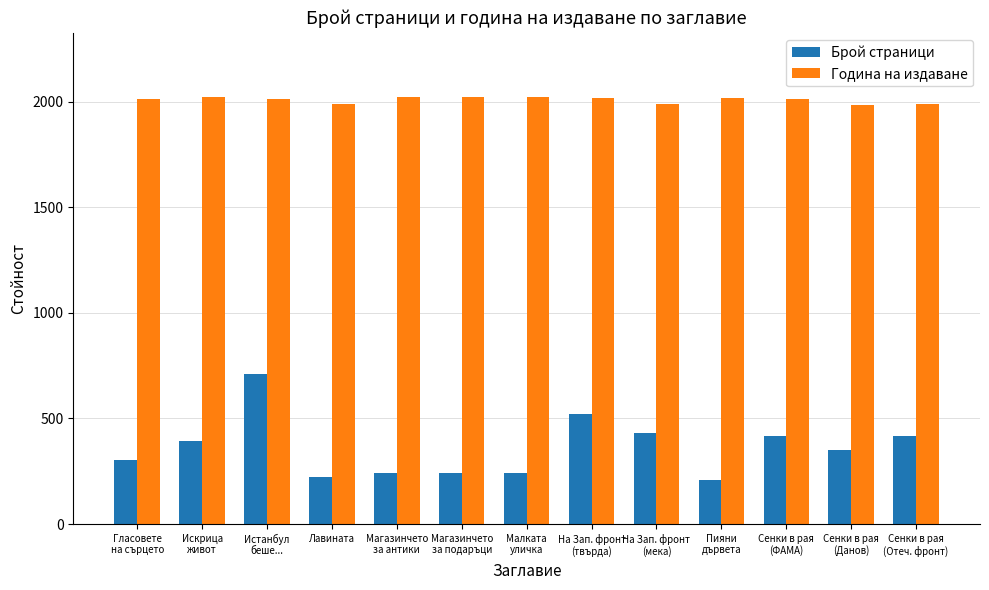

Is the value of Брой страници at Сенки в рая
(ФАМА) greater than the value of Година на издаване at Истанбул
беше...?

No